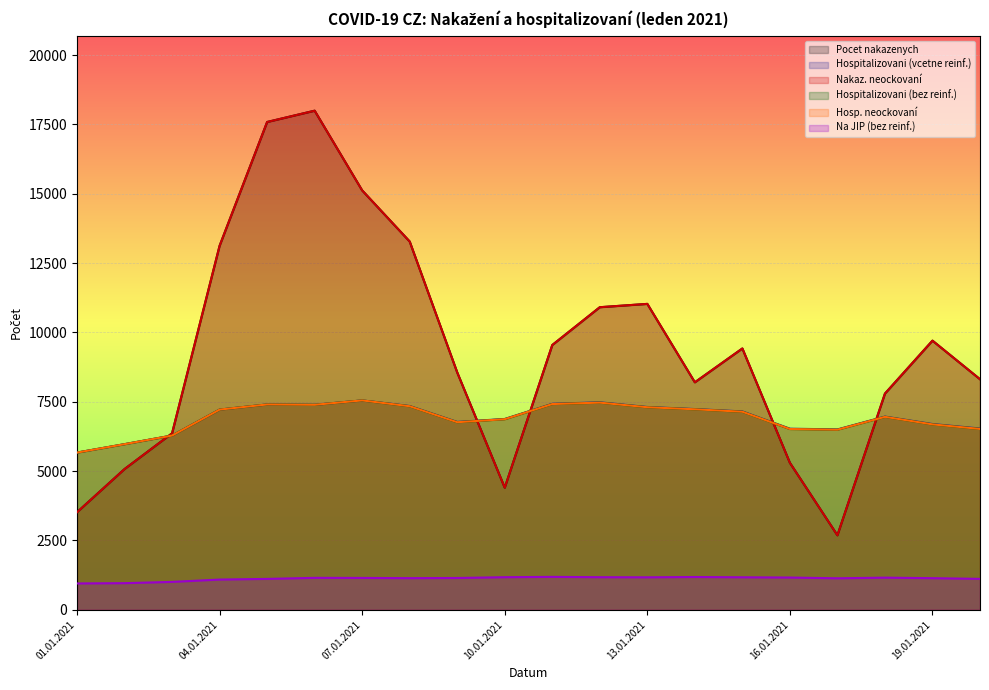

How many data points in Na JIP (bez reinf.) are less than 1150?

10